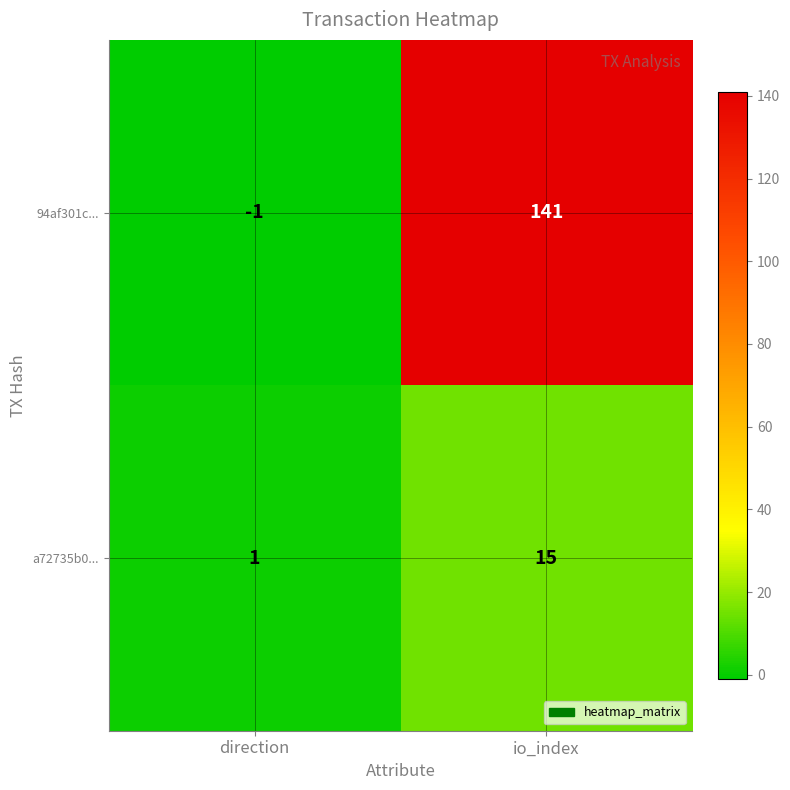

What is the average value of the a72735b0... series?

8